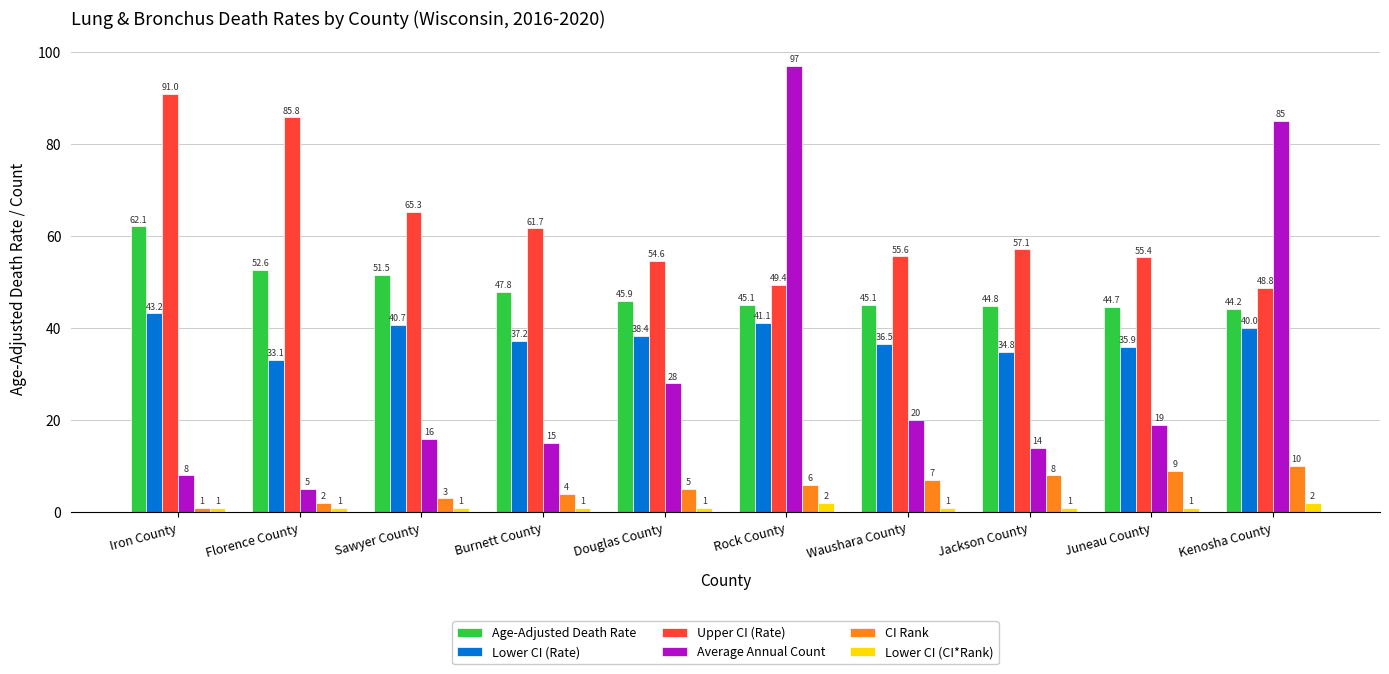

What is the difference between the Average Annual Count values at Burnett County and Iron County?

7.0